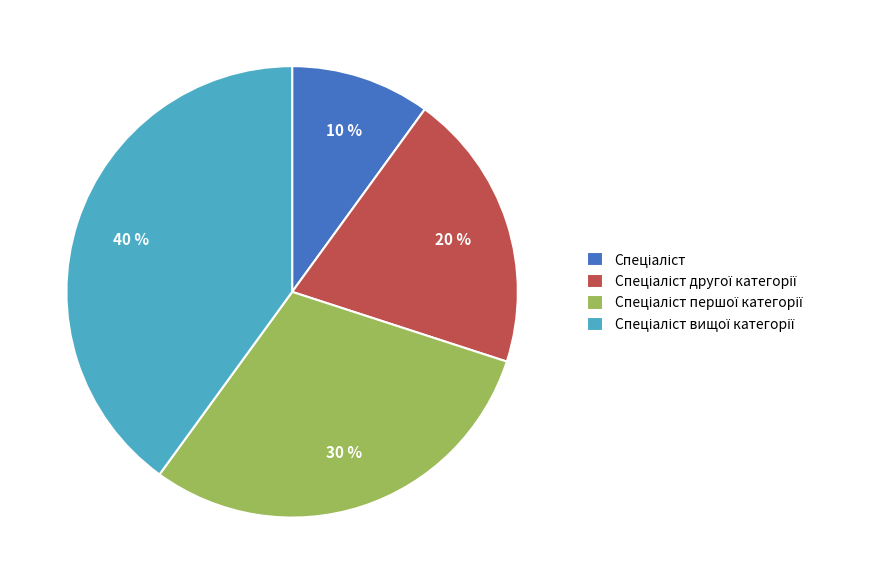

To the nearest percent, what is the average slice percentage?

25%